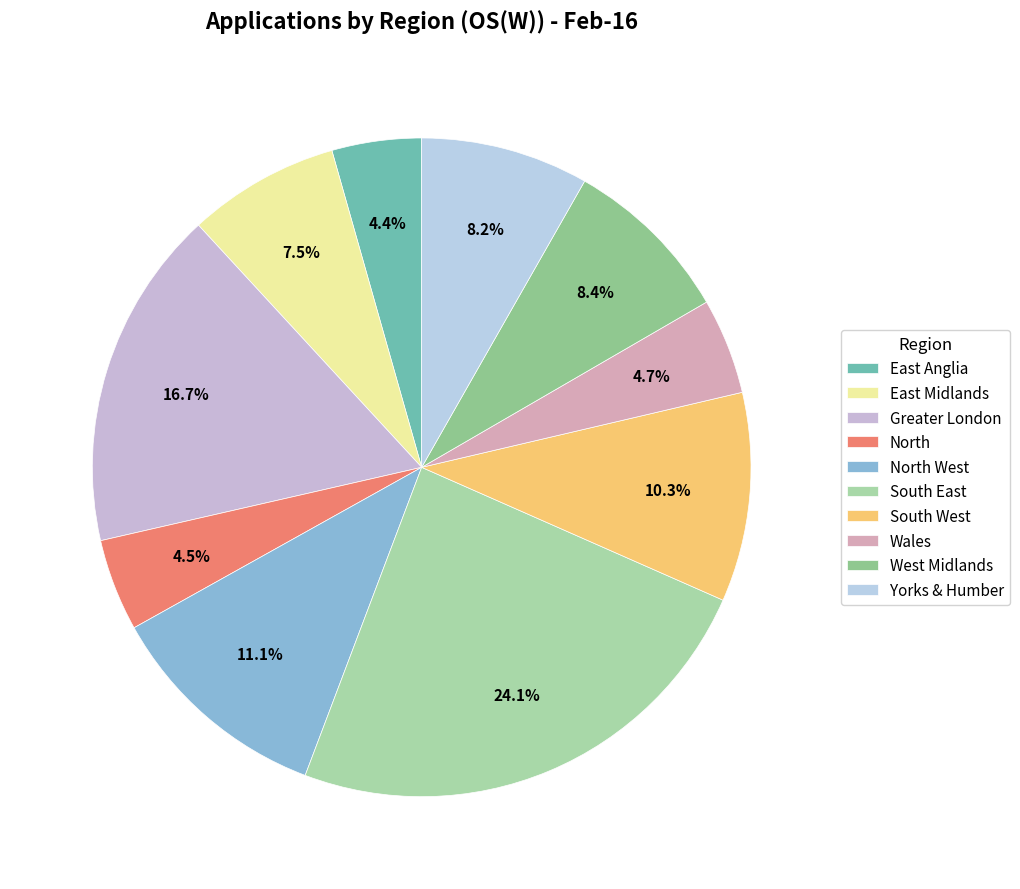

Rank the categories by value from highest to lowest.

South East, Greater London, North West, South West, West Midlands, Yorks & Humber, East Midlands, Wales, North, East Anglia